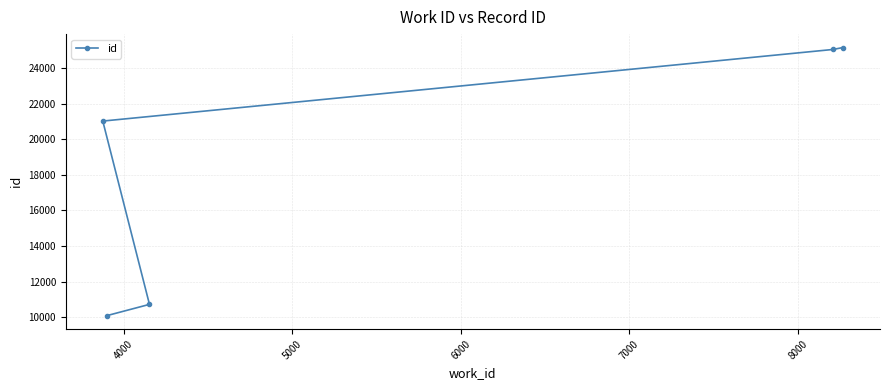

What is the minimum value shown in the chart?

10084